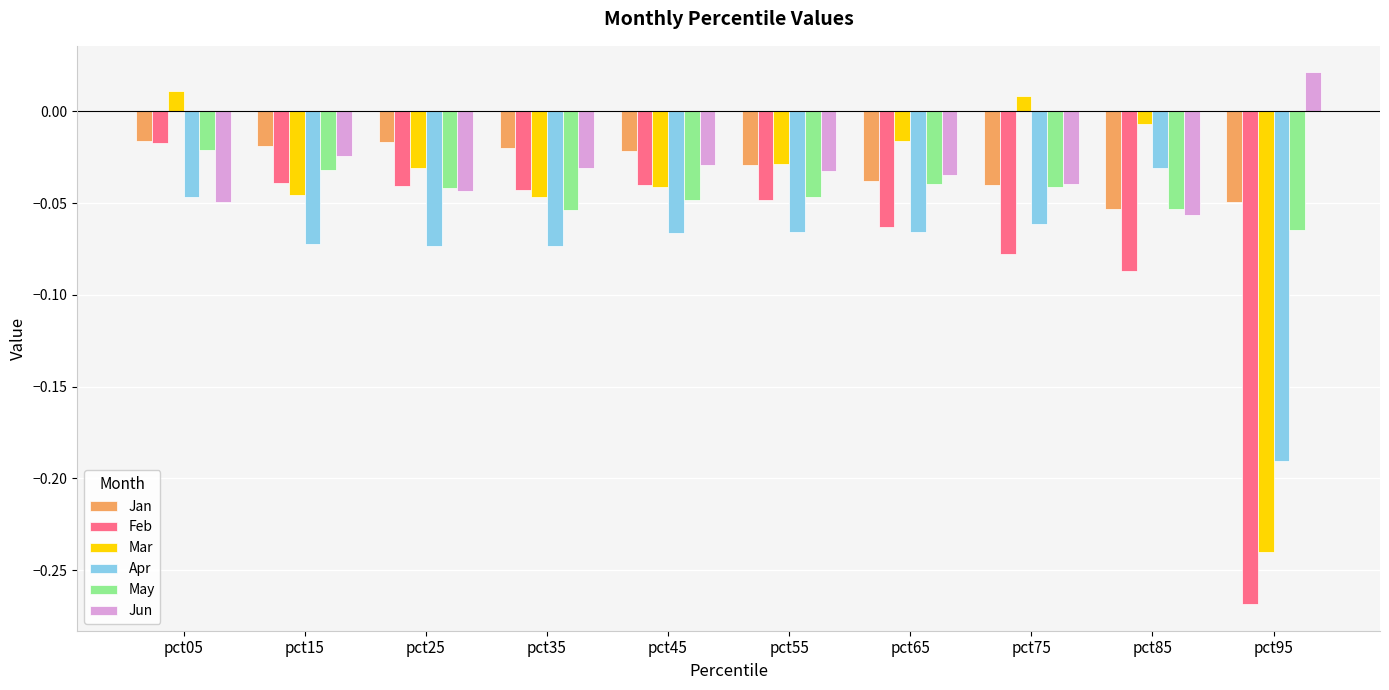

Does the chart contain stacked bars?

No